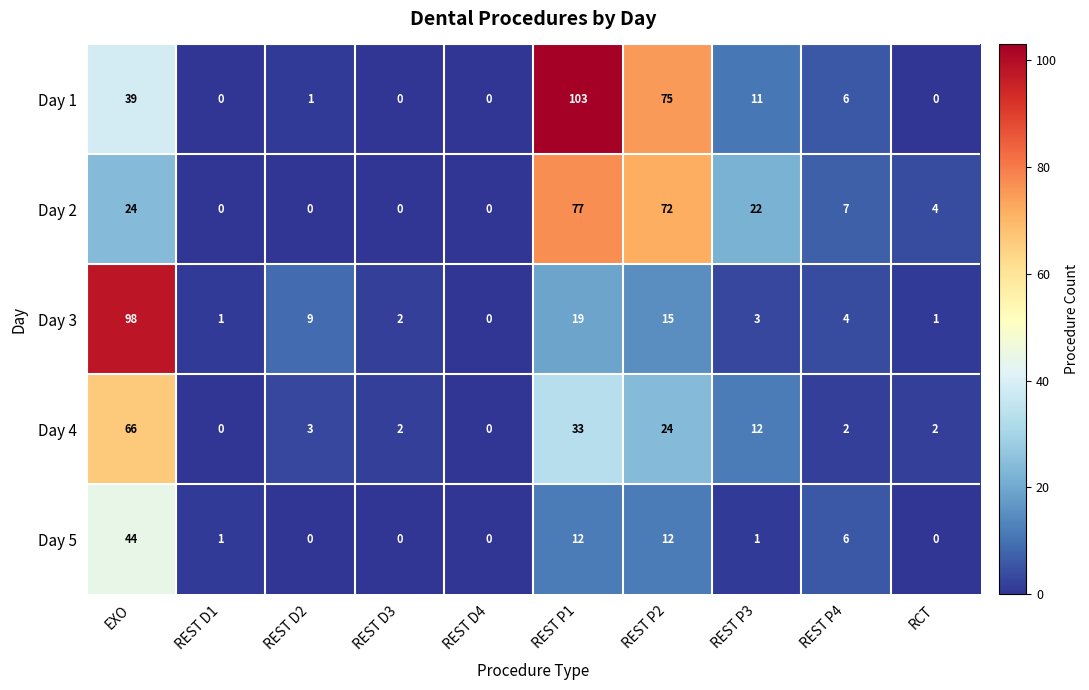

Where is Day 4 nearest to the value 33?

REST P1